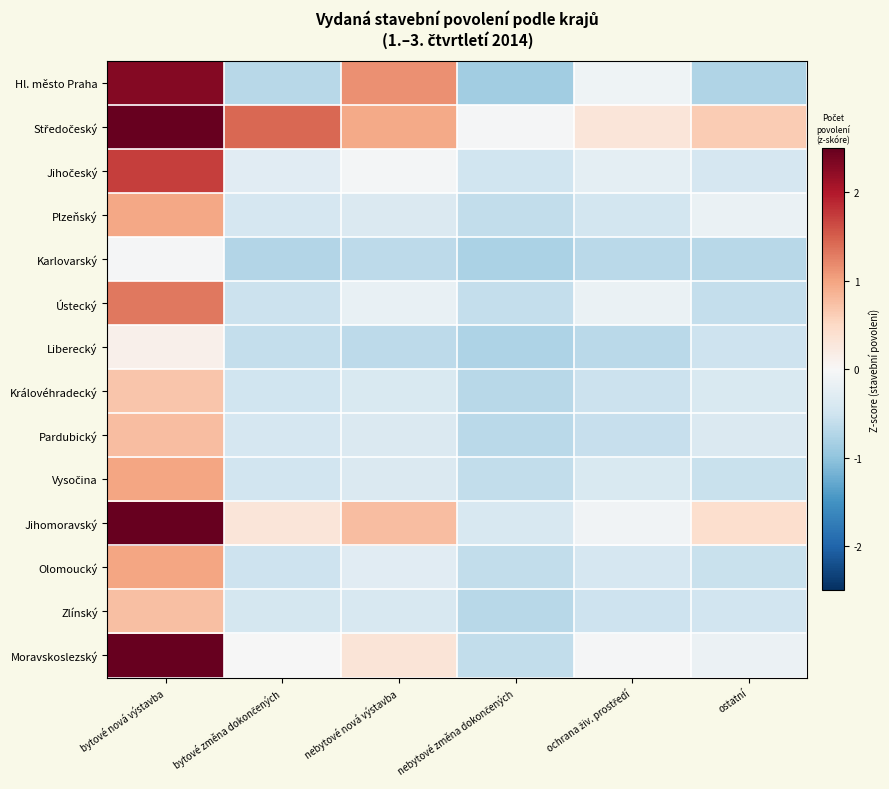

How many series are shown in this chart?

14